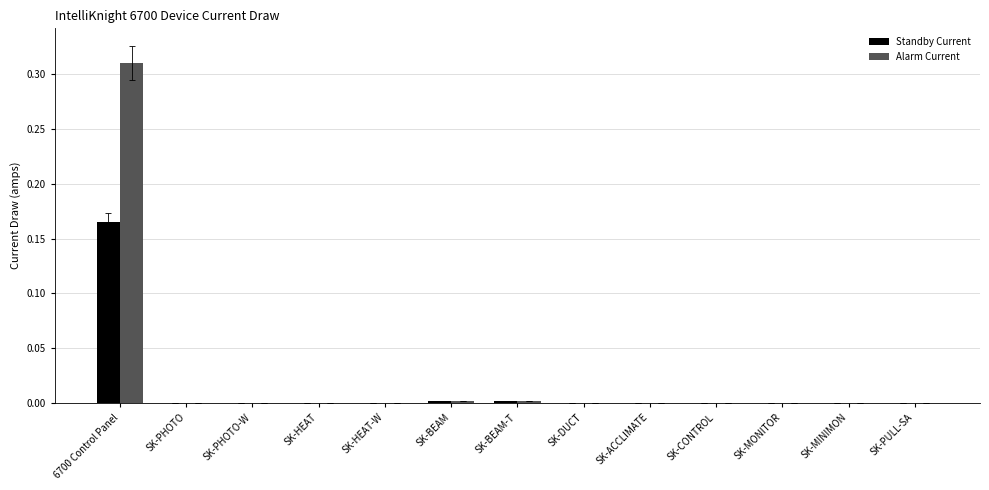

How many groups of bars are there?

13